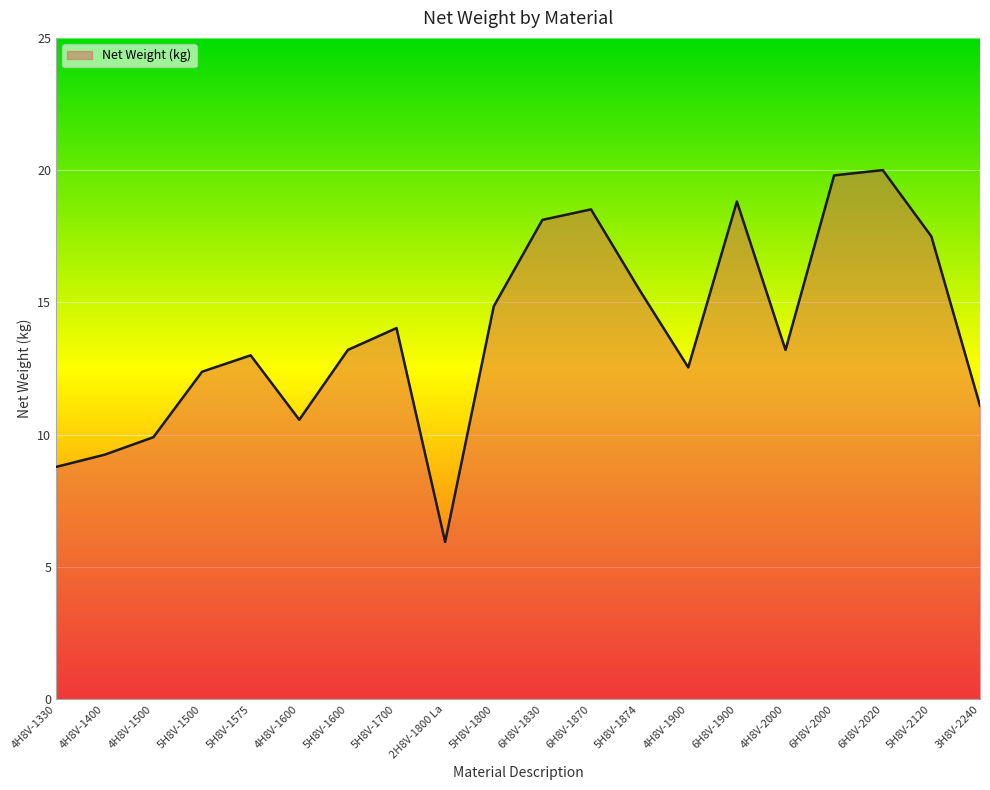

Is this an area chart (filled region under the line)?

Yes